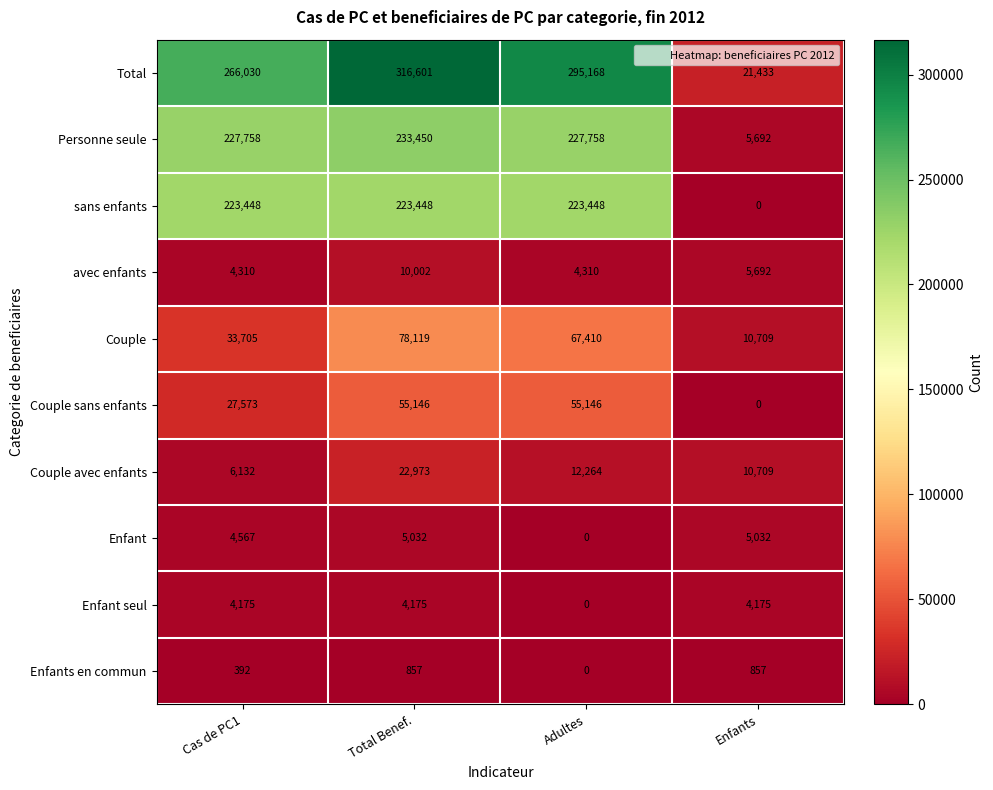

What is the lowest value of the Couple series?

10709